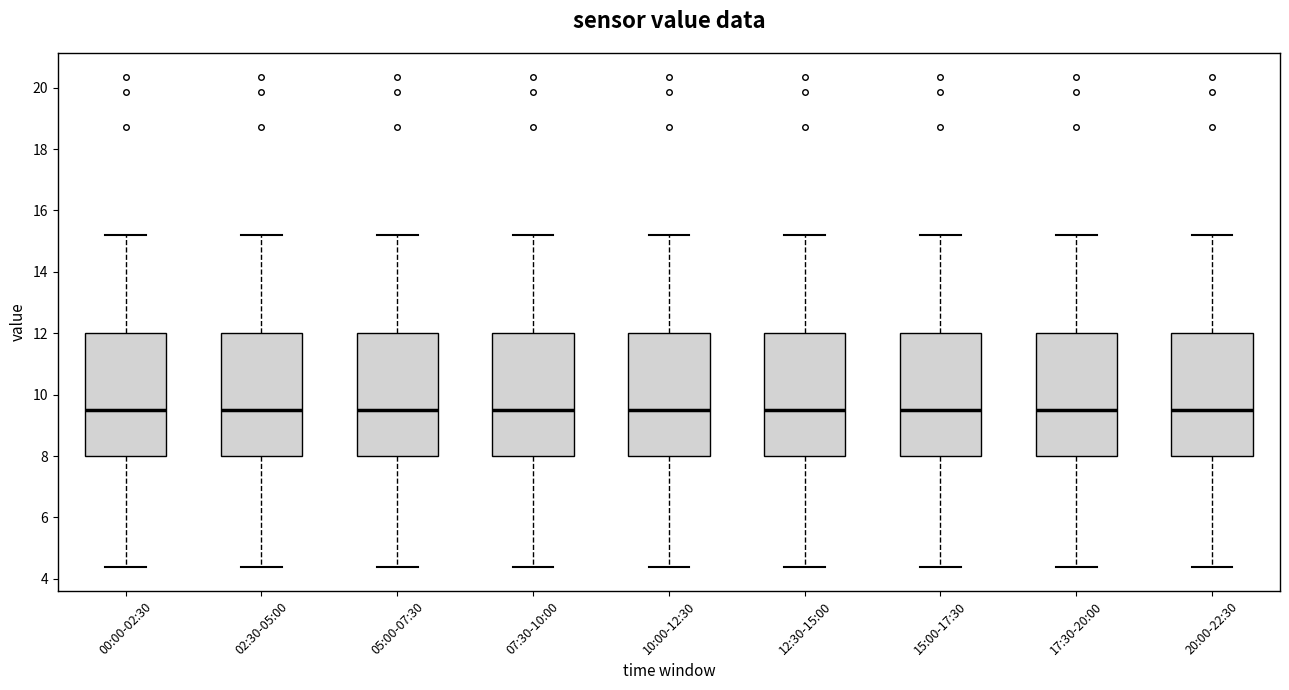

Reading left to right, read every box against the y-axis: the position of its median line, the range the box covers, and the ends of its whiskers. The values are not printed on the chart, so give them approximately, as read against the axis.

00:00-02:30: median 9.6, box 8.0 to 12.0, whiskers 4.4 to 15.2
02:30-05:00: median 9.6, box 8.0 to 12.0, whiskers 4.4 to 15.2
05:00-07:30: median 9.6, box 8.0 to 12.0, whiskers 4.4 to 15.2
07:30-10:00: median 9.6, box 8.0 to 12.0, whiskers 4.4 to 15.2
10:00-12:30: median 9.6, box 8.0 to 12.0, whiskers 4.4 to 15.2
12:30-15:00: median 9.6, box 8.0 to 12.0, whiskers 4.4 to 15.2
15:00-17:30: median 9.6, box 8.0 to 12.0, whiskers 4.4 to 15.2
17:30-20:00: median 9.6, box 8.0 to 12.0, whiskers 4.4 to 15.2
20:00-22:30: median 9.6, box 8.0 to 12.0, whiskers 4.4 to 15.2